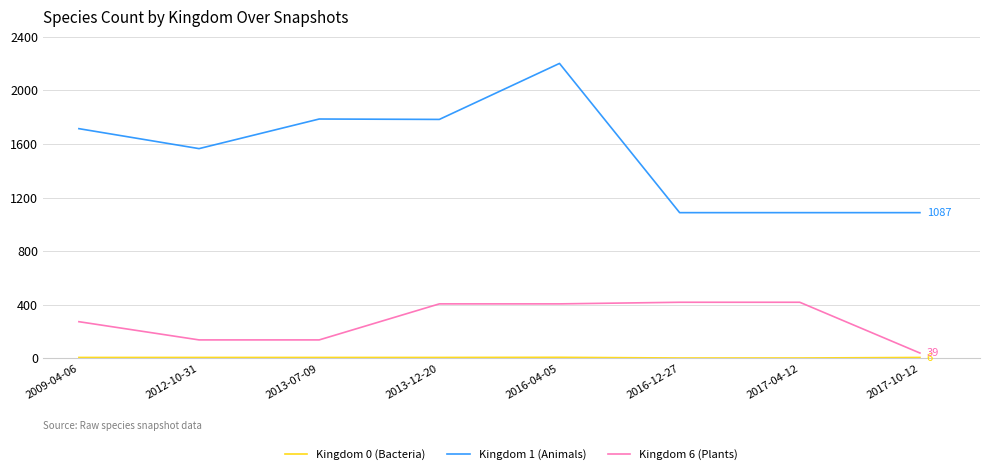

True or false: Kingdom 6 (Plants) and Kingdom 1 (Animals) intersect in this chart.

False